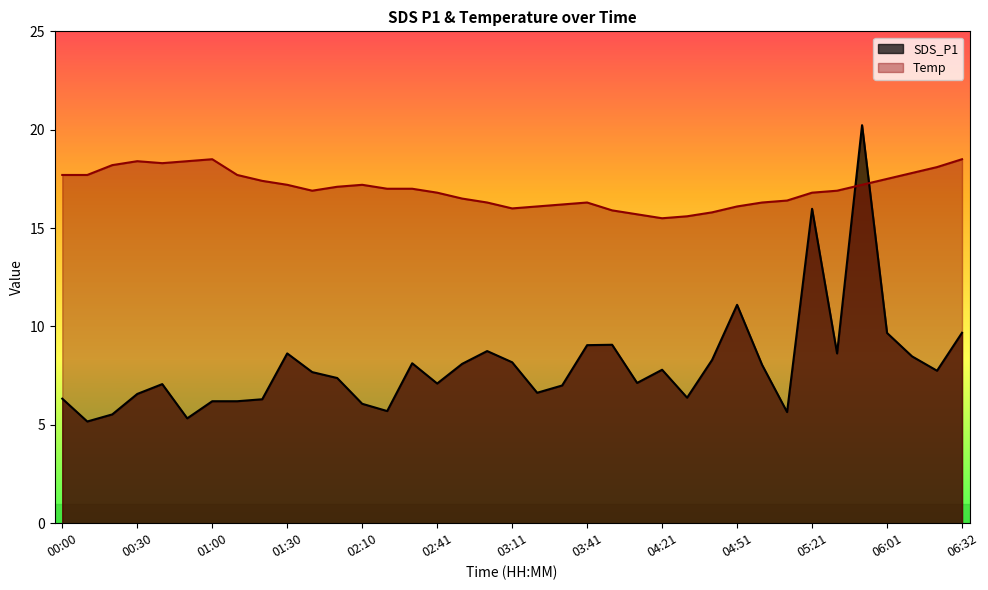

Where does the data first go above 7?

00:40